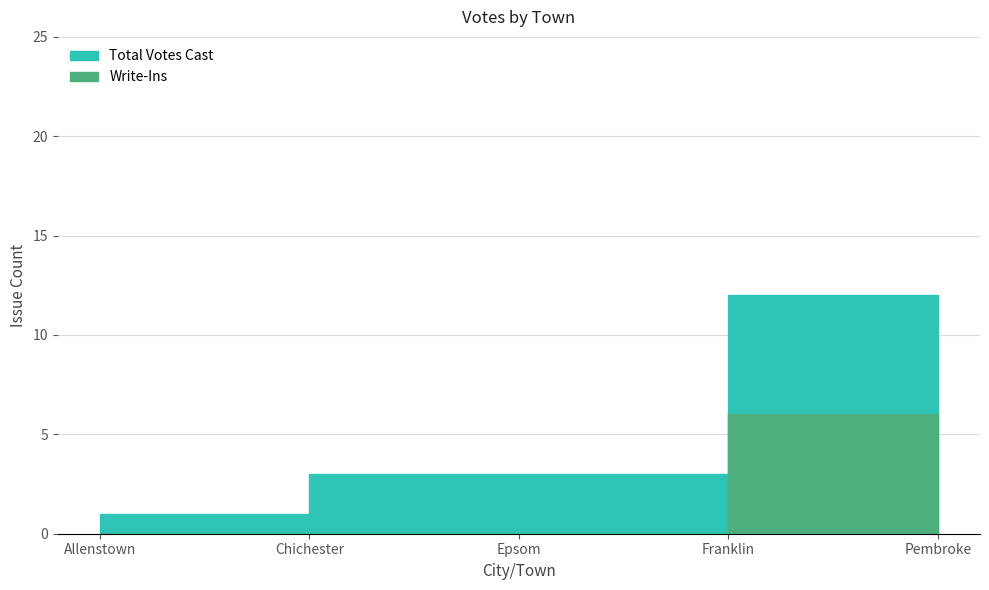

What is the label of the 5th point from the right?

Allenstown